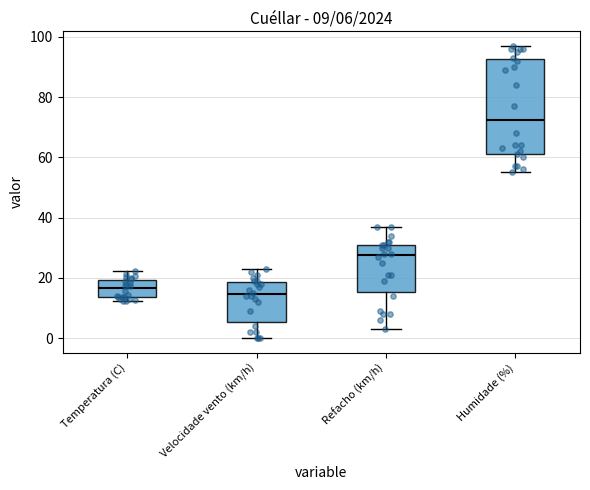

Which box is the tallest, from its lower edge to its upper edge?

Humidade (%)